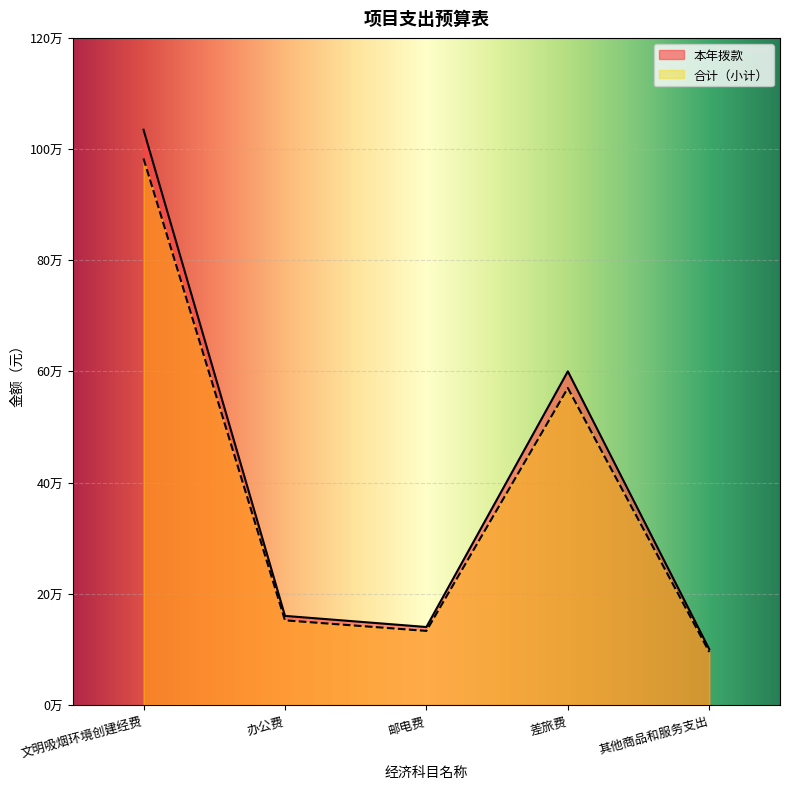

Which series has the largest range (max minus min)?

本年拨款